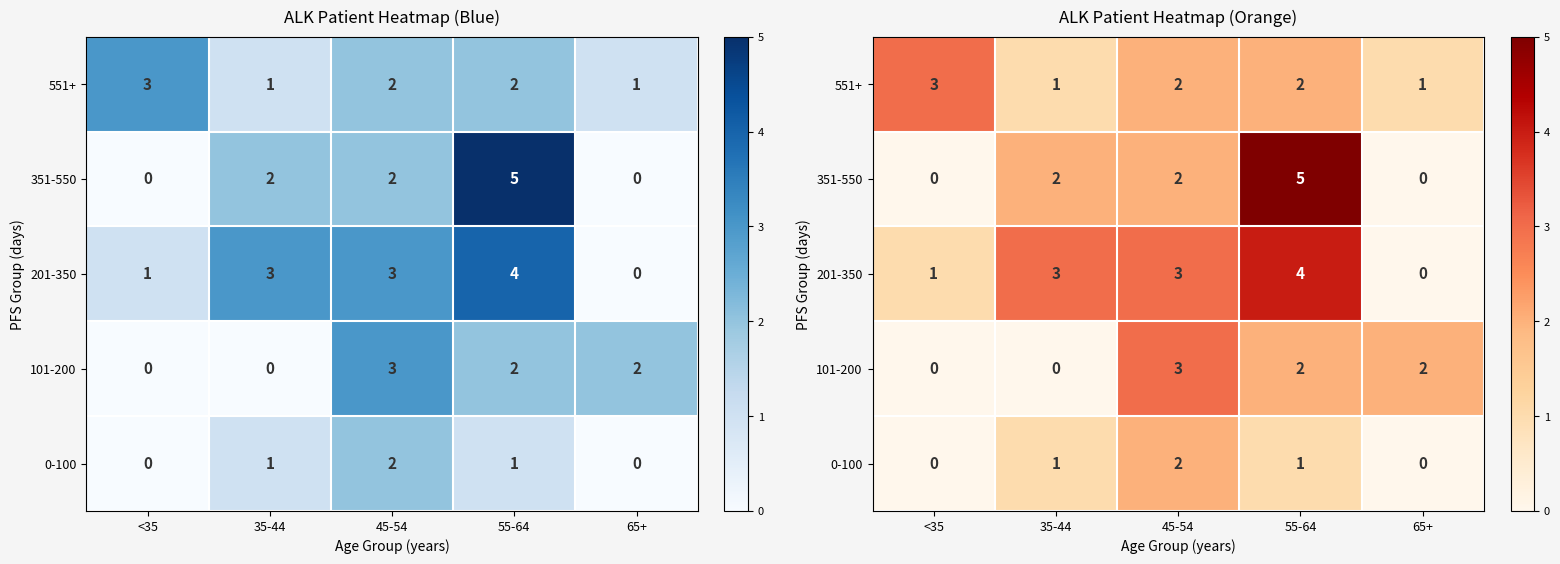

How many distinct data groups are displayed?

5